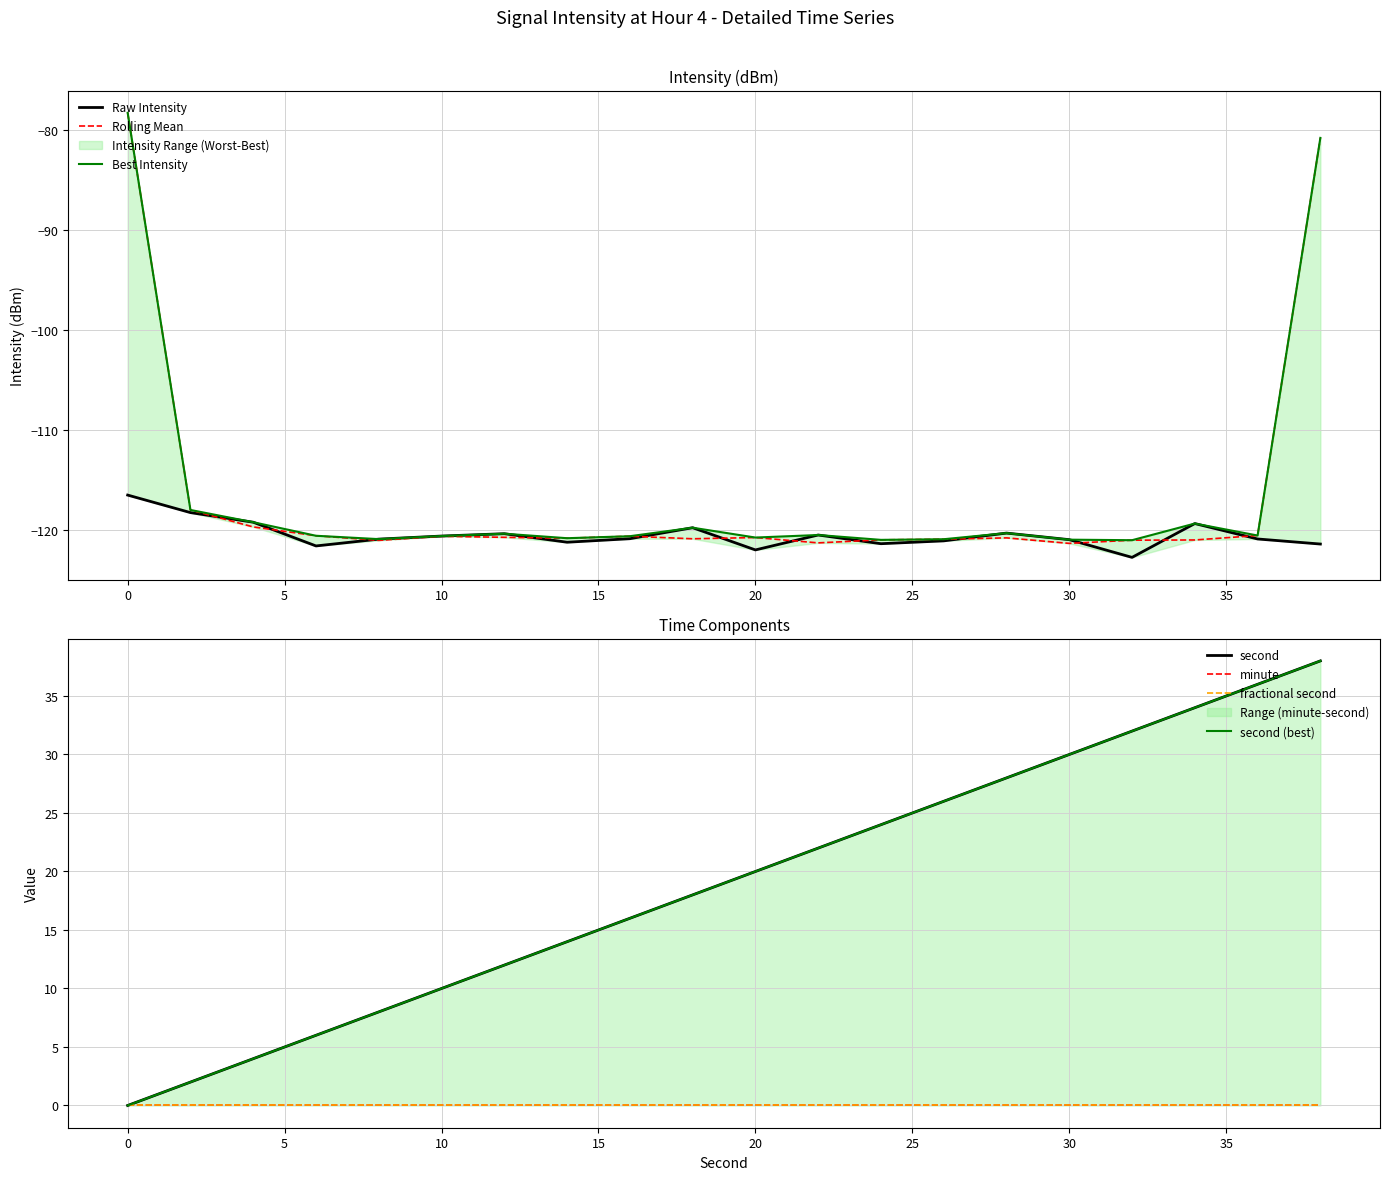

Where is intensity(dBm) nearest to the value -119?

4